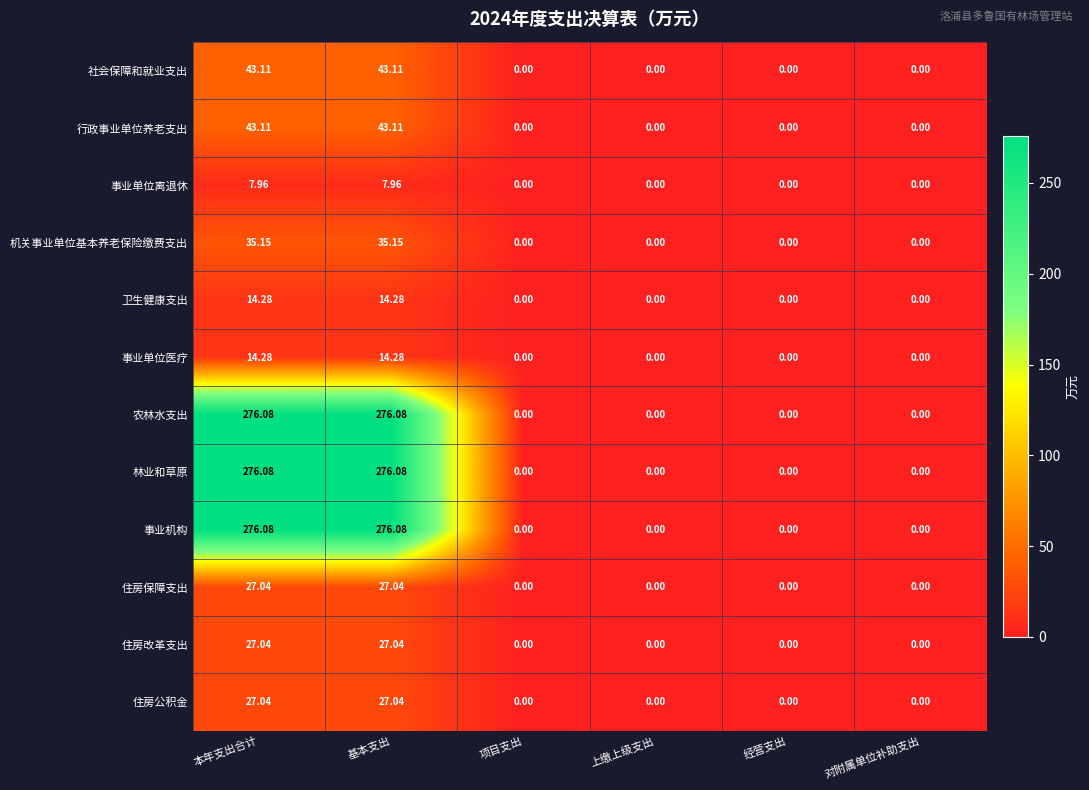

What is the maximum value shown in the chart?

276.1